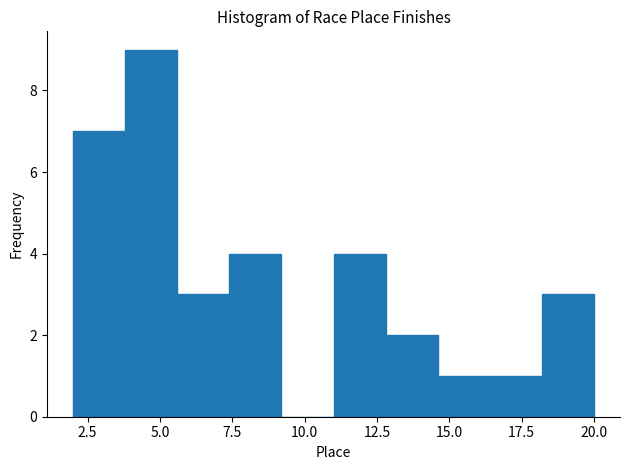

Around what value on the x-axis is the tallest bar? Give the approximate position of its centre, as read against the axis.

4.5